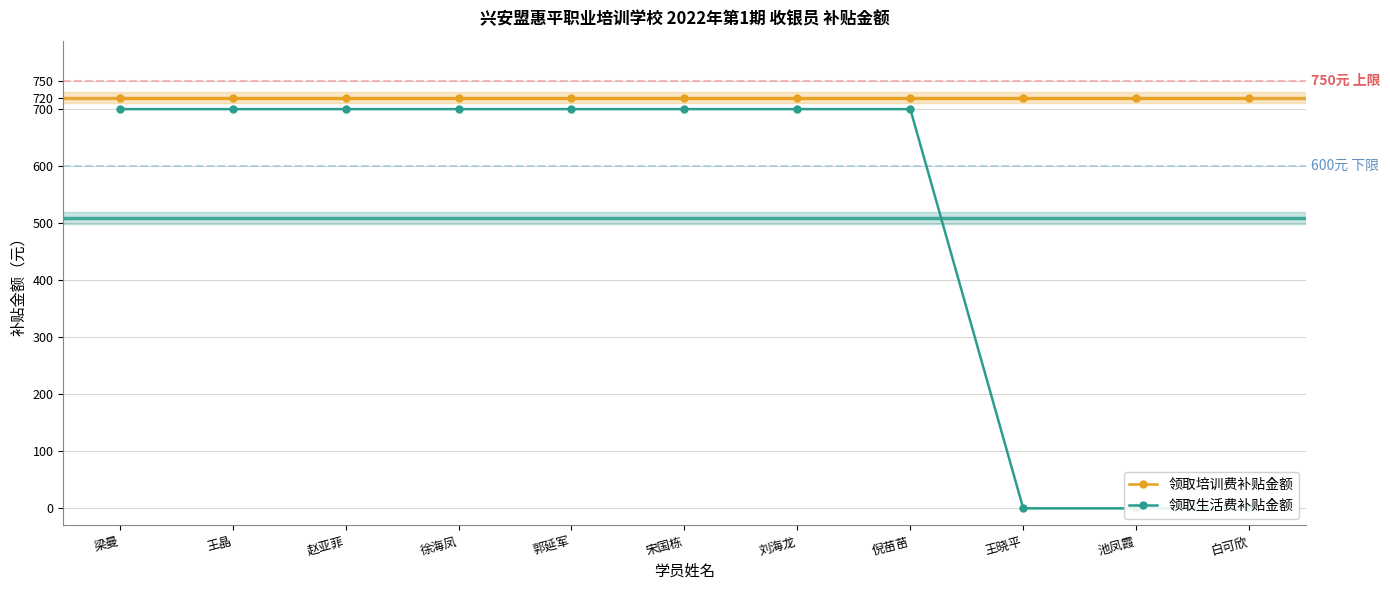

Reading left to right, list all the values displayed in this chart.

领取培训费补贴金额: 梁曼=720	王晶=720	赵亚菲=720	徐海凤=720	郭延军=720	宋国栋=720	刘海龙=720	倪苗苗=720	王晓平=720	池凤霞=720	白可欣=720
领取生活费补贴金额: 梁曼=700	王晶=700	赵亚菲=700	徐海凤=700	郭延军=700	宋国栋=700	刘海龙=700	倪苗苗=700	王晓平=0	池凤霞=0	白可欣=0